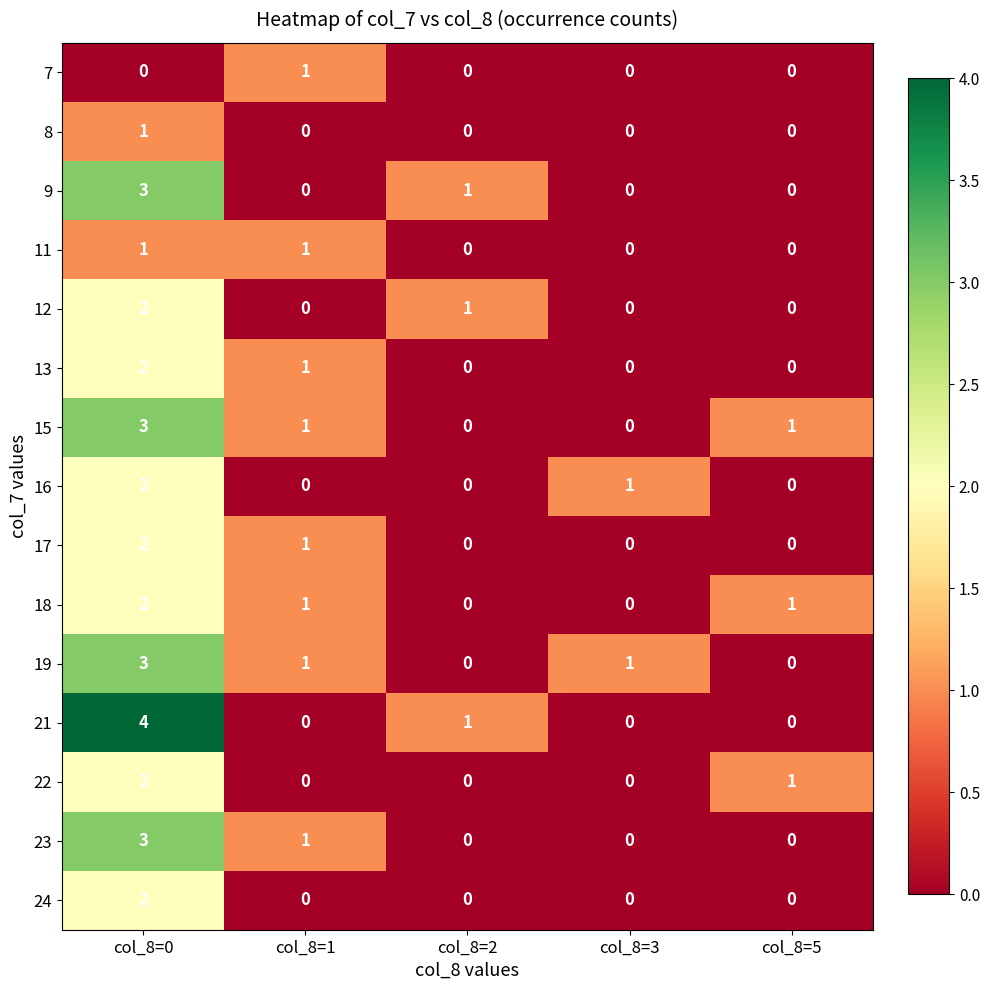

Which category has the highest value in the 19 series?

col_8=0